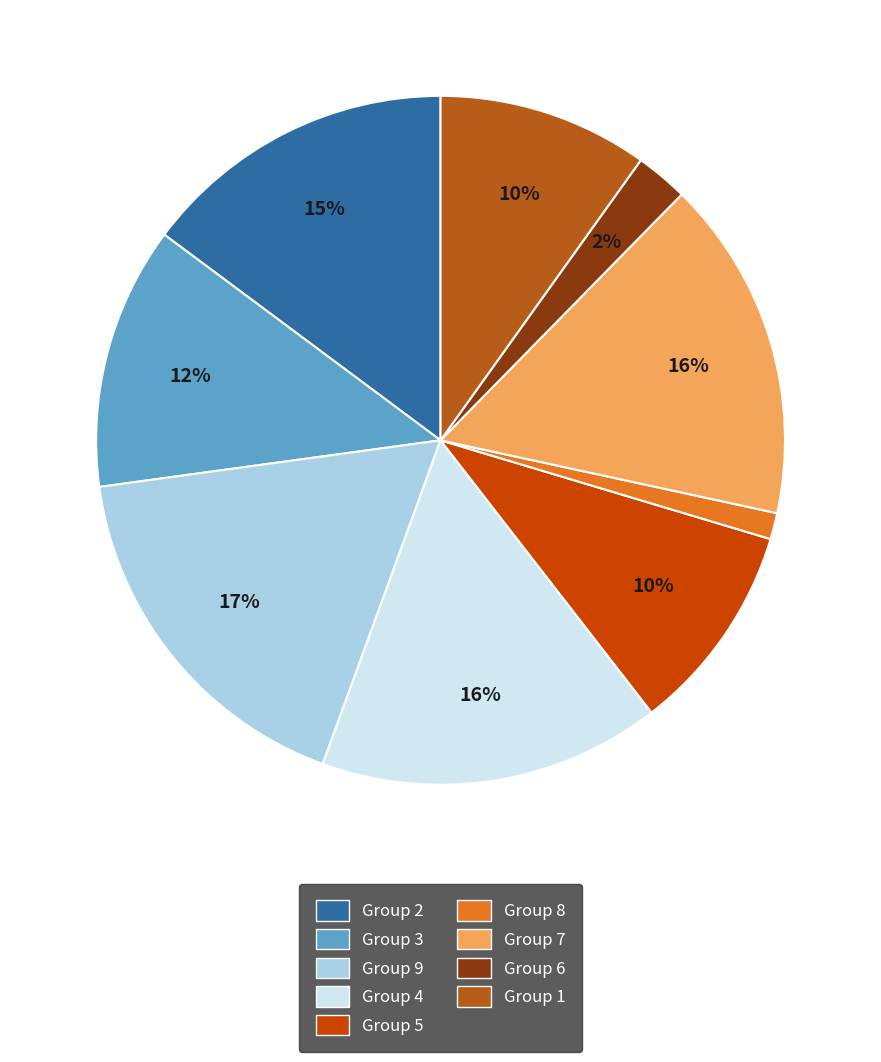

To the nearest percent, what is the difference between the largest and smallest slice percentages?

16%